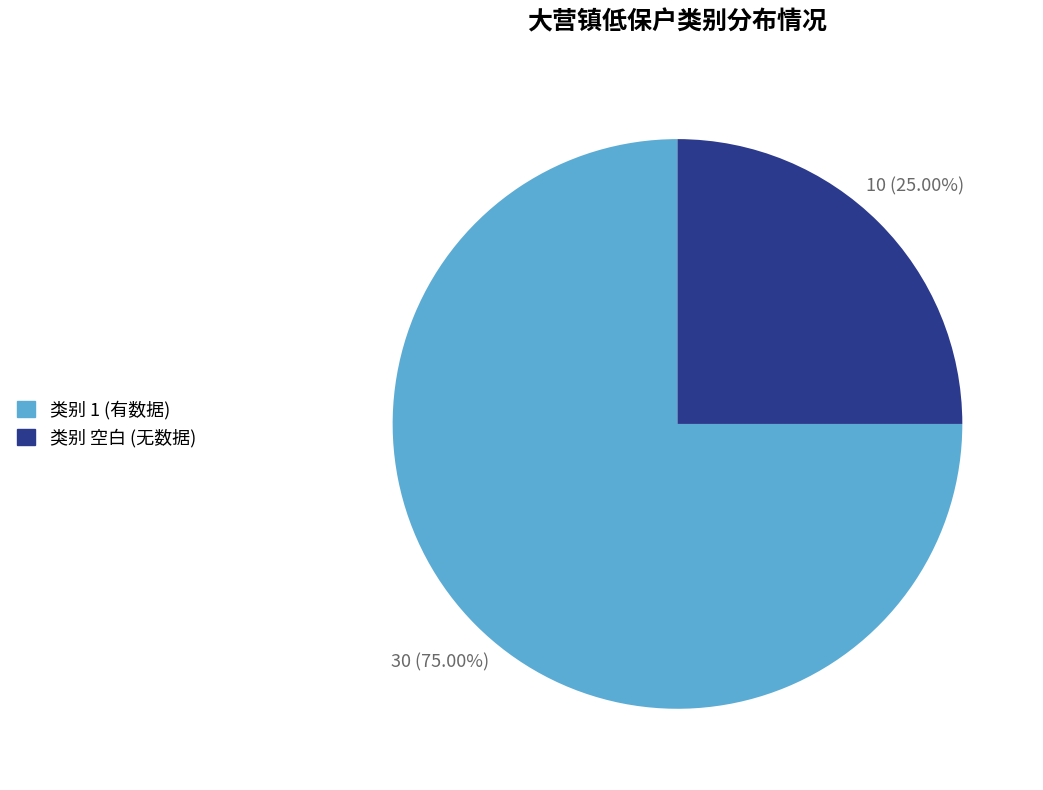

Does any single category account for the majority?

Yes